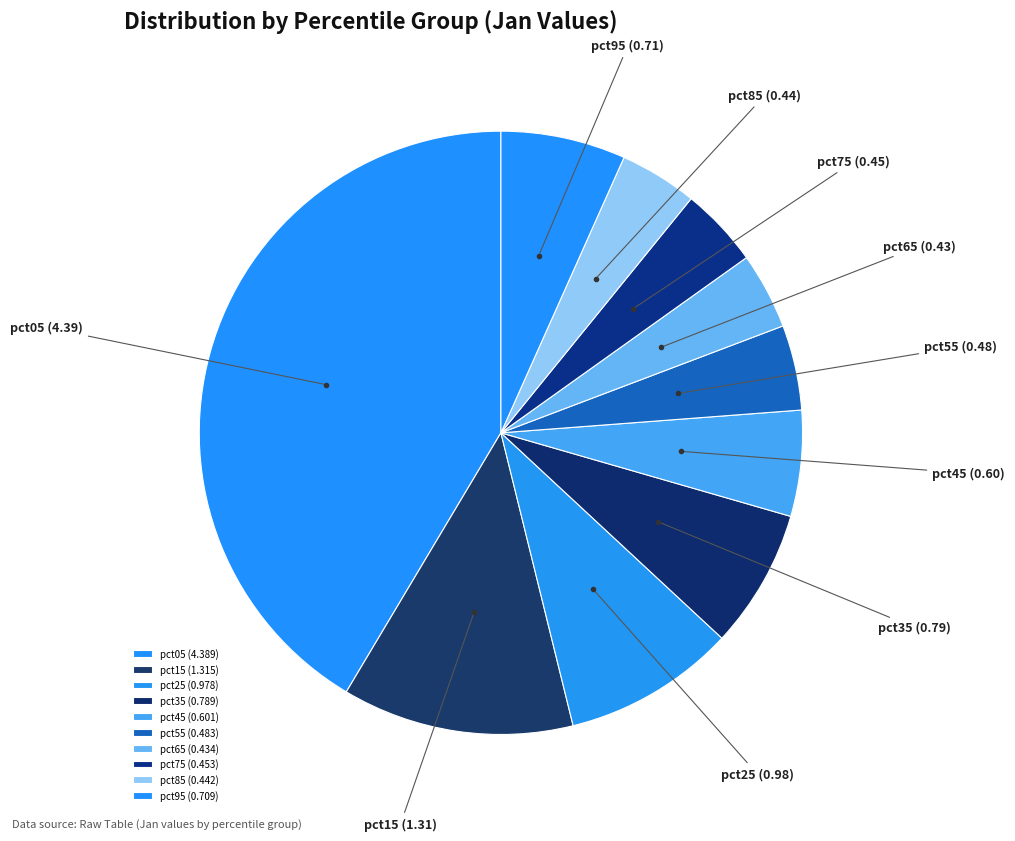

How many slices are in this pie chart?

10